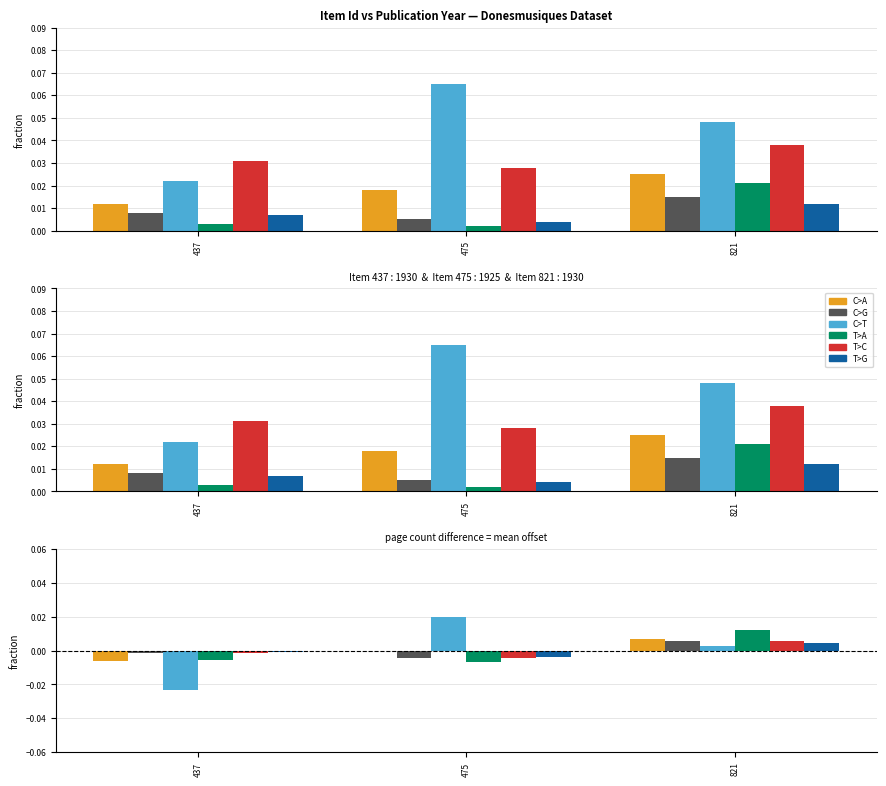

True or false: C>A has a value of -0.0 at 475.

False